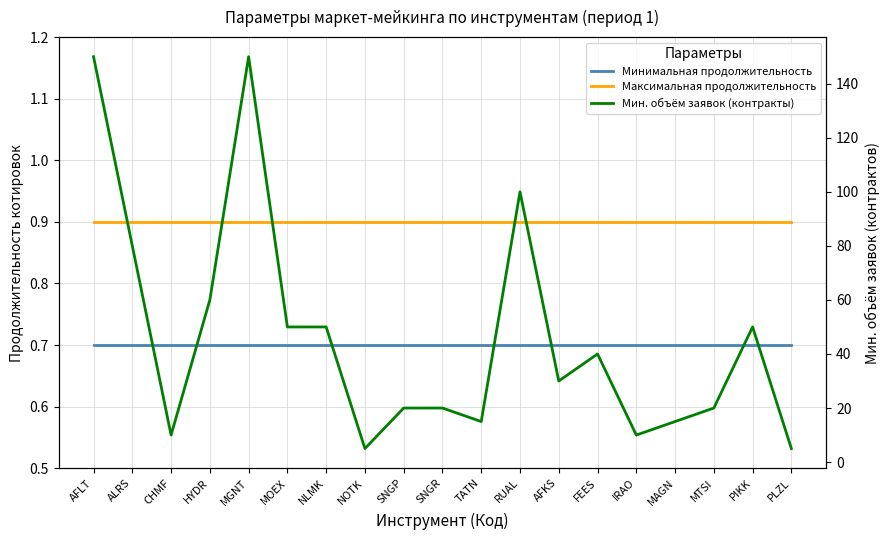

Rank the series at MGNT from highest to lowest value.

Мин. объём заявок (контракты), Максимальная продолжительность, Минимальная продолжительность